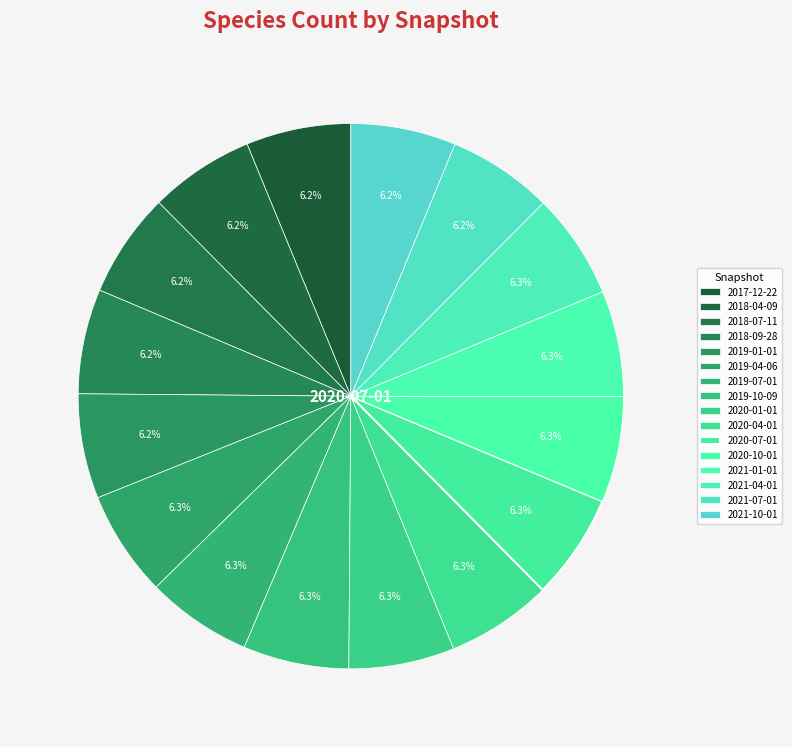

What portion of the pie excludes 2020-04-01?

93.7%